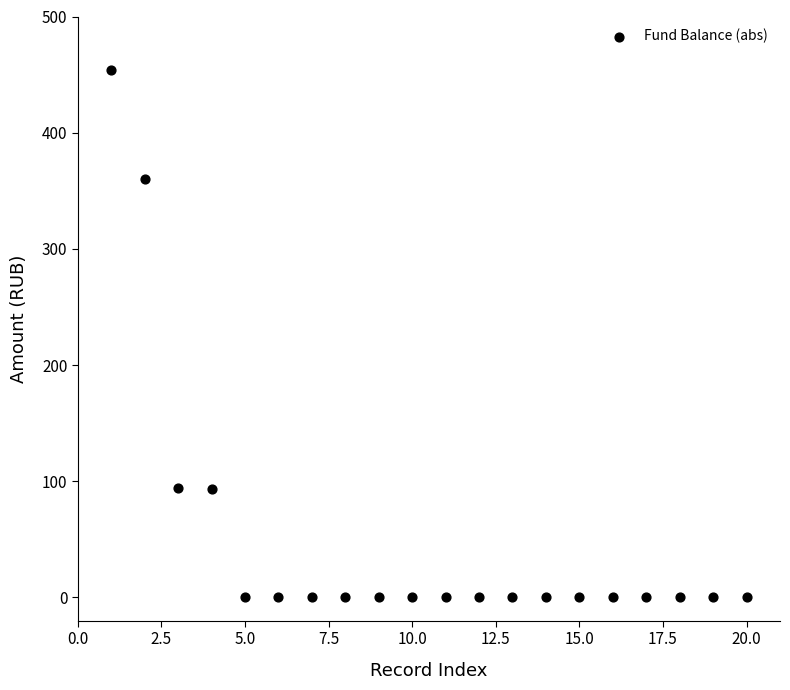

What is the range of Y values (max minus min)?

454.2